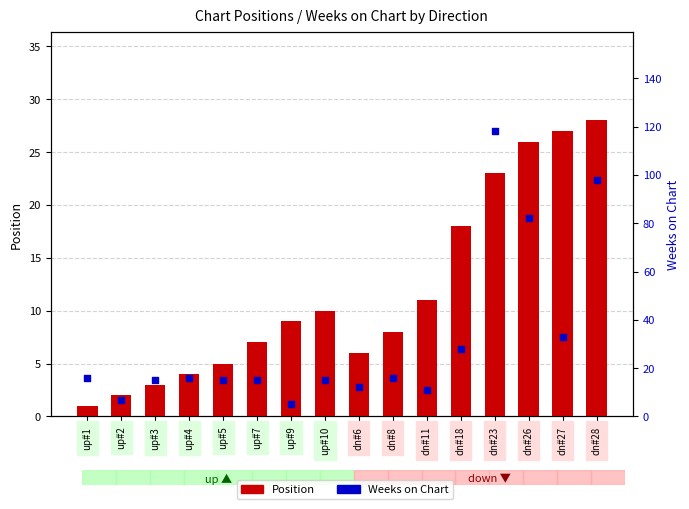

Which series contains the lowest Y value?

Position